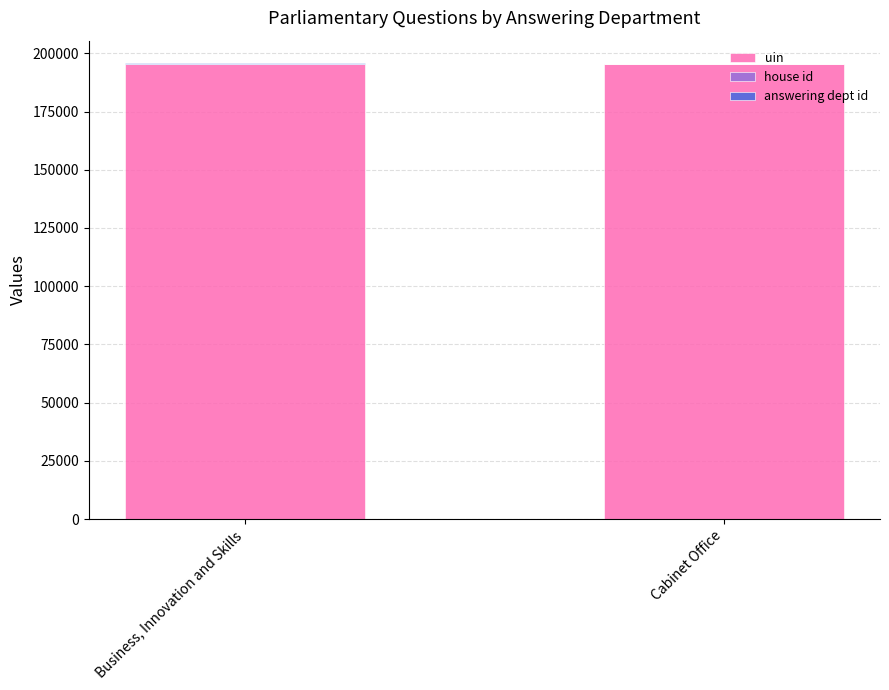

What is the total value across all series at Business, Innovation and Skills?

195638